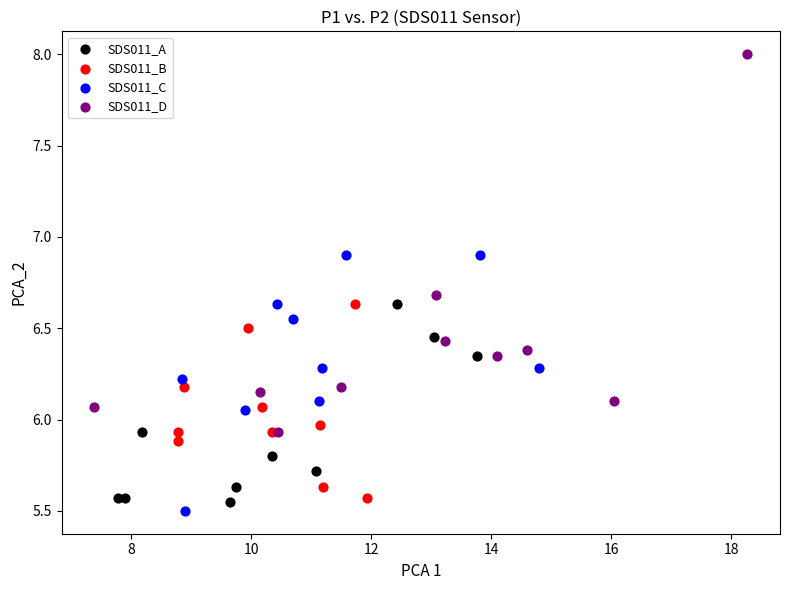

Which series contains the highest Y value?

SDS011_D